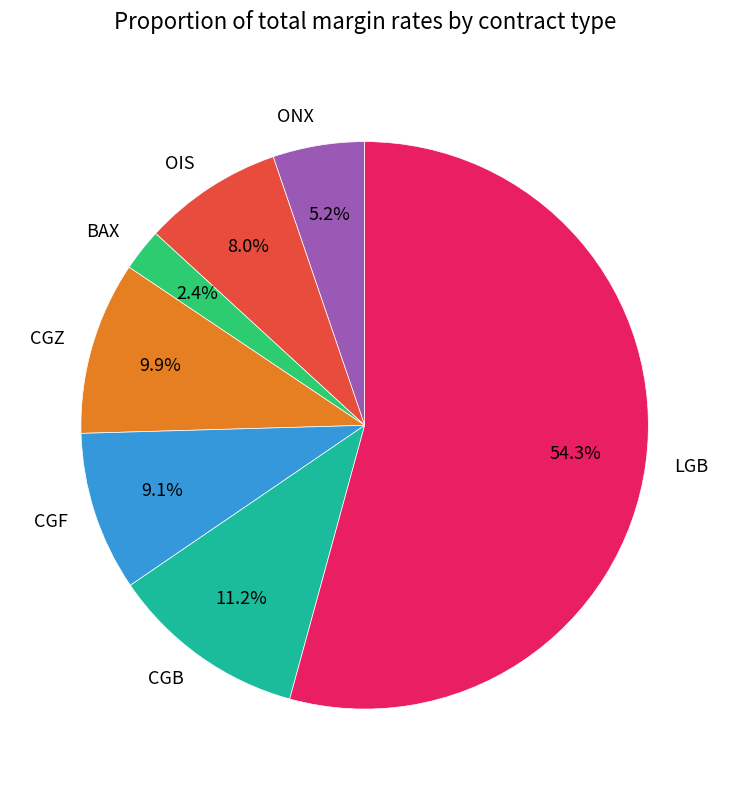

Does any single category account for the majority?

Yes